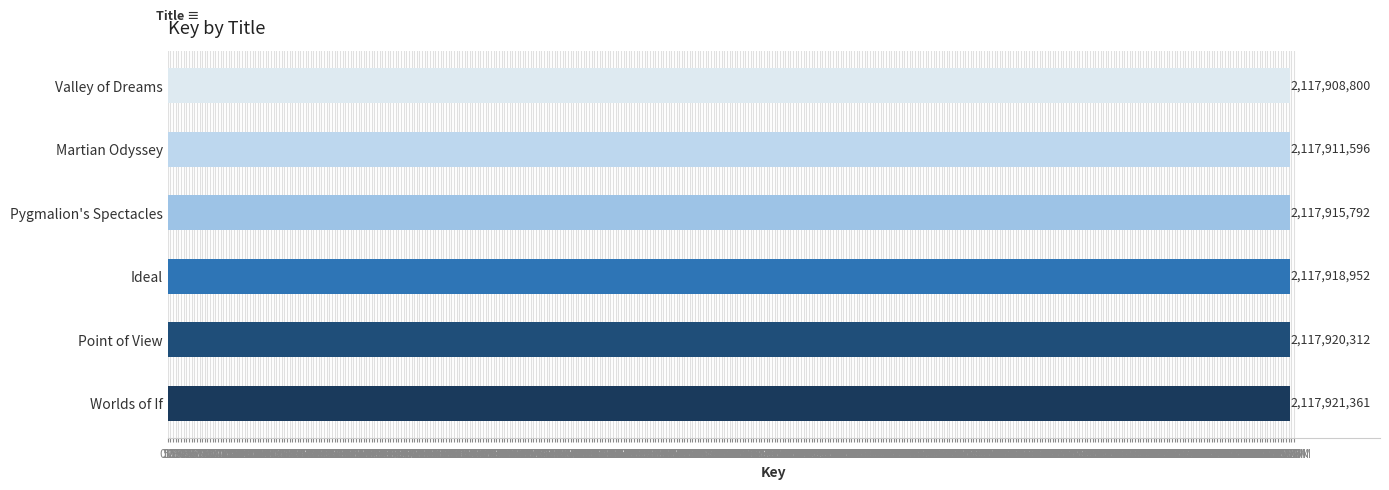

Count the number of categories in the chart.

6